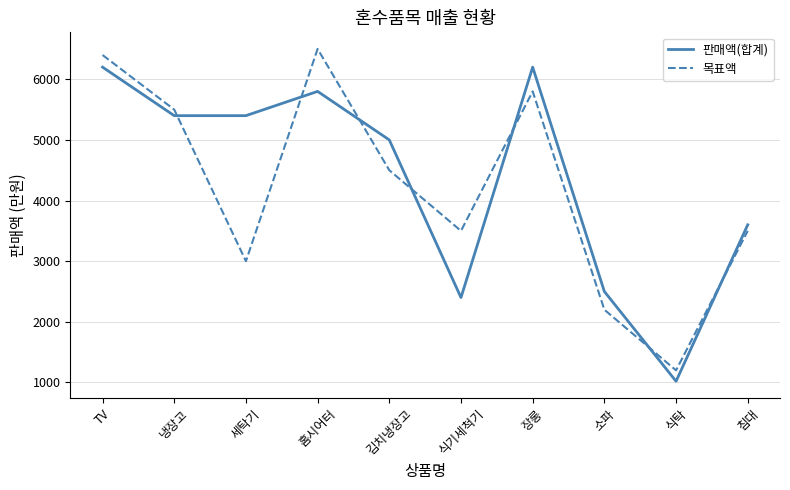

Rank the series at 세탁기 from highest to lowest value.

판매액(합계), 목표액